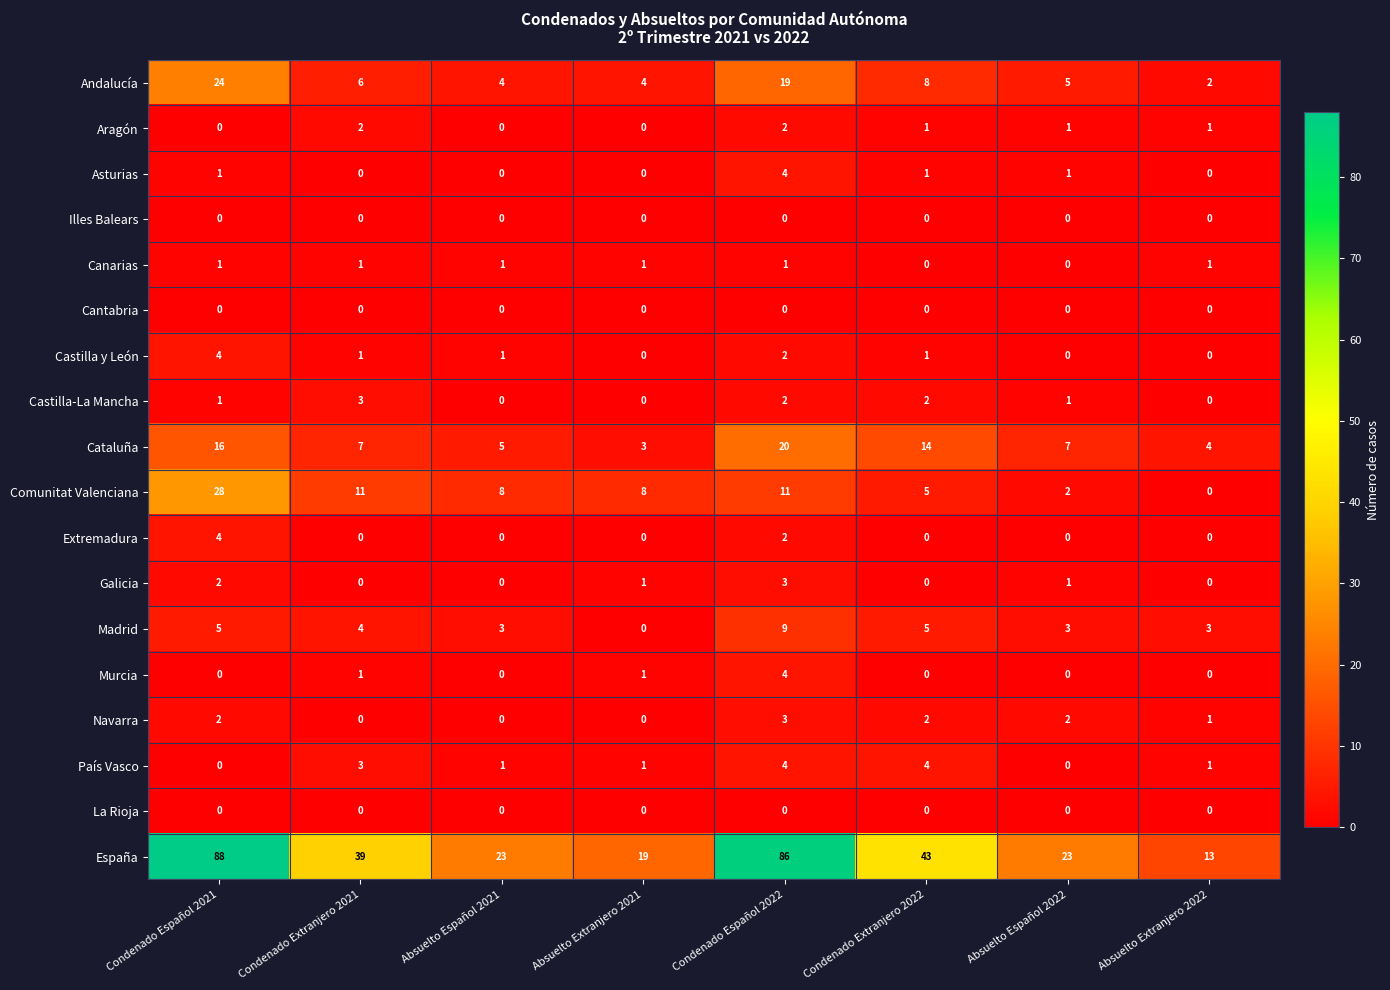

What is the total value across all series at Condenado Español 2021?

176